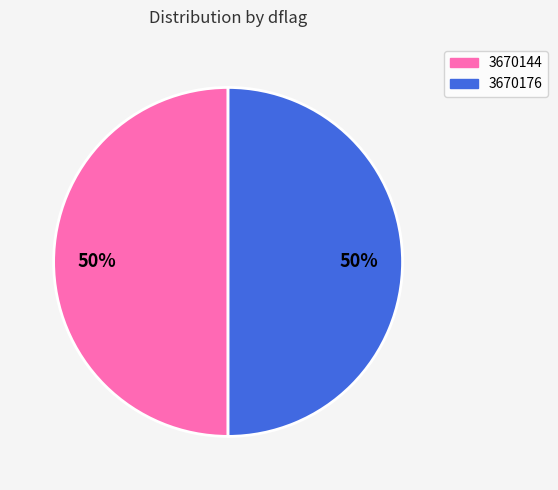

Approximately how many times larger is the value at 3670144 compared to 3670176?

1.0